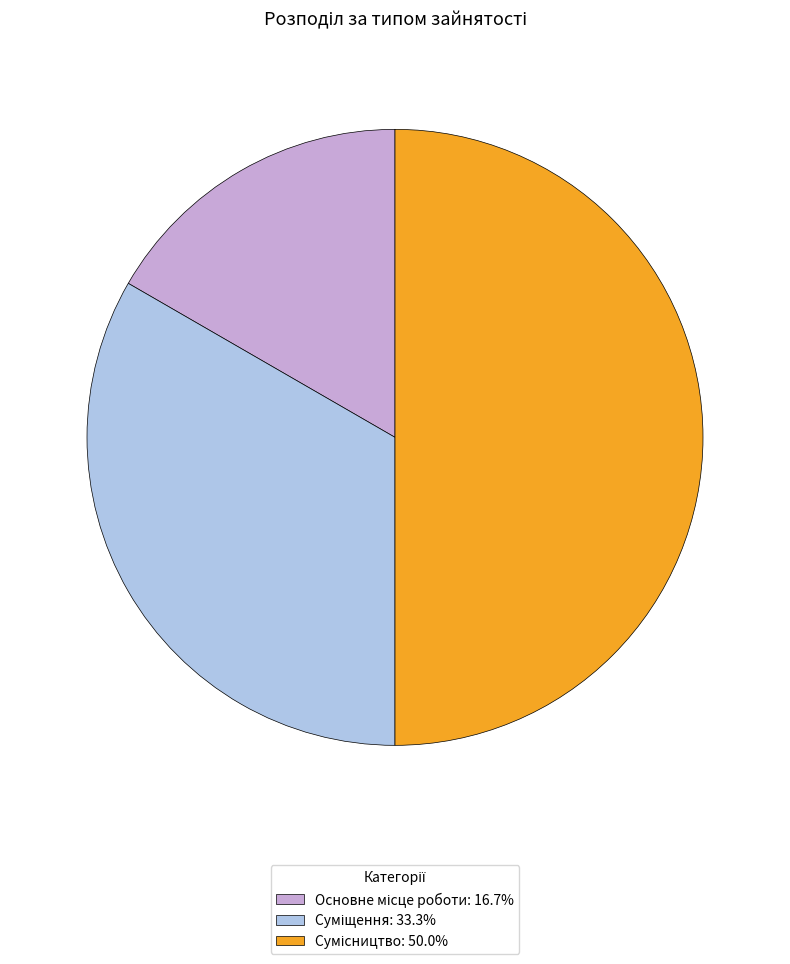

Is the sum of Основне місце роботи and Сумісництво greater than half?

Yes